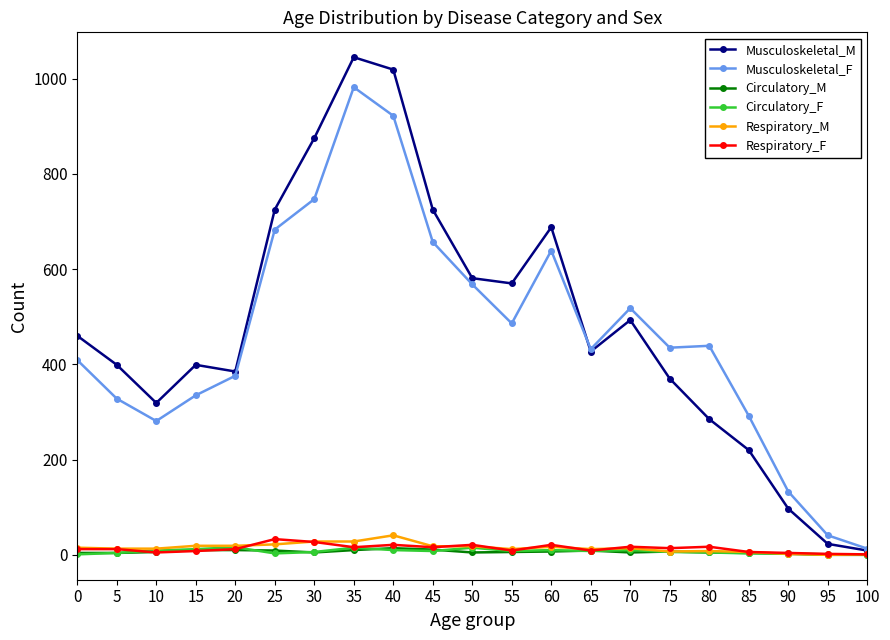

Is the value of Musculoskeletal_M at 60 greater than the value of Respiratory_M at 5?

Yes